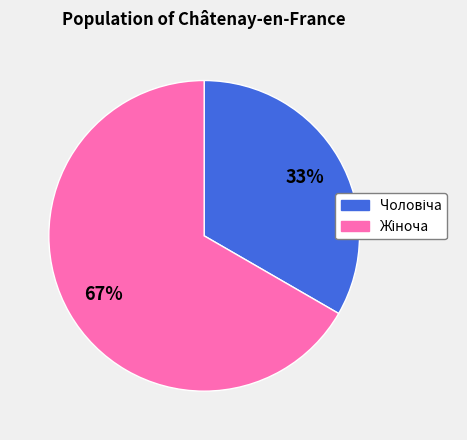

To the nearest percent, what is the average slice percentage?

50%